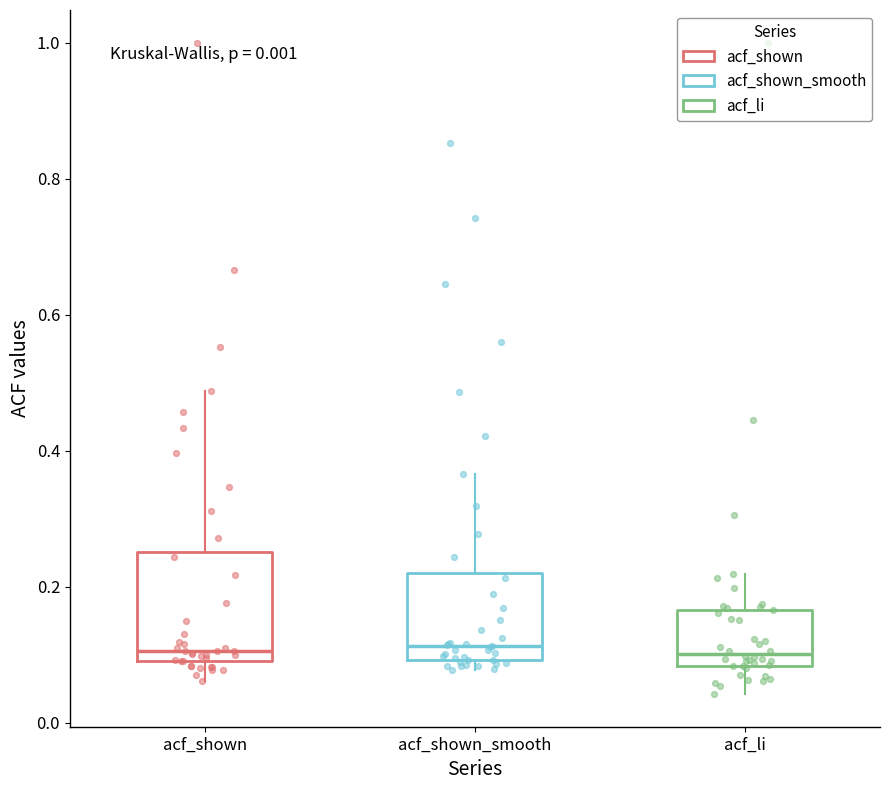

Reading left to right, read every box against the y-axis: the position of its median line, the range the box covers, and the ends of its whiskers. The values are not printed on the chart, so give them approximately, as read against the axis.

acf_shown: median 0.10 (just above the box's lower edge), box 0.10 to 0.26, whiskers 0.06 to 0.48
acf_shown_smooth: median 0.12, box 0.10 to 0.22, whiskers 0.08 to 0.36
acf_li: median 0.10, box 0.08 to 0.16, whiskers 0.04 to 0.22